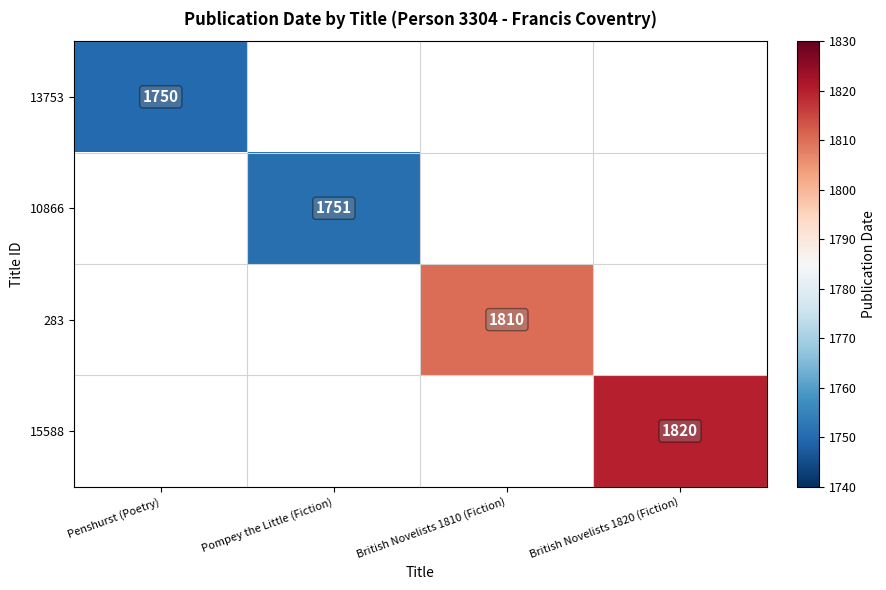

The value of 10866 at Pompey the Little (Fiction) is 1751. True or false?

True